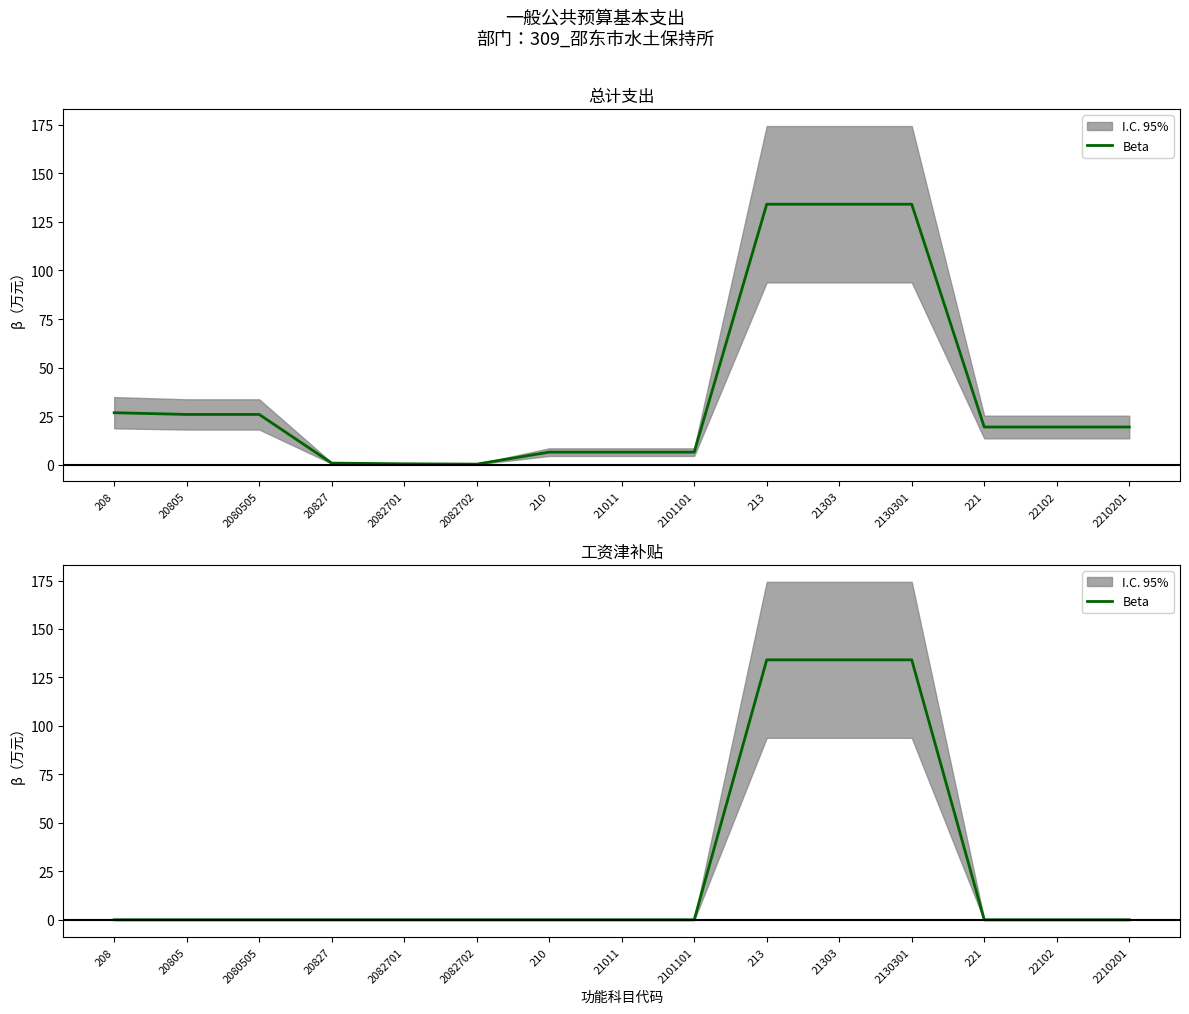

List the labels in order of value, smallest first.

208, 20805, 2080505, 20827, 2082701, 2082702, 210, 21011, 2101101, 221, 22102, 2210201, 213, 21303, 2130301